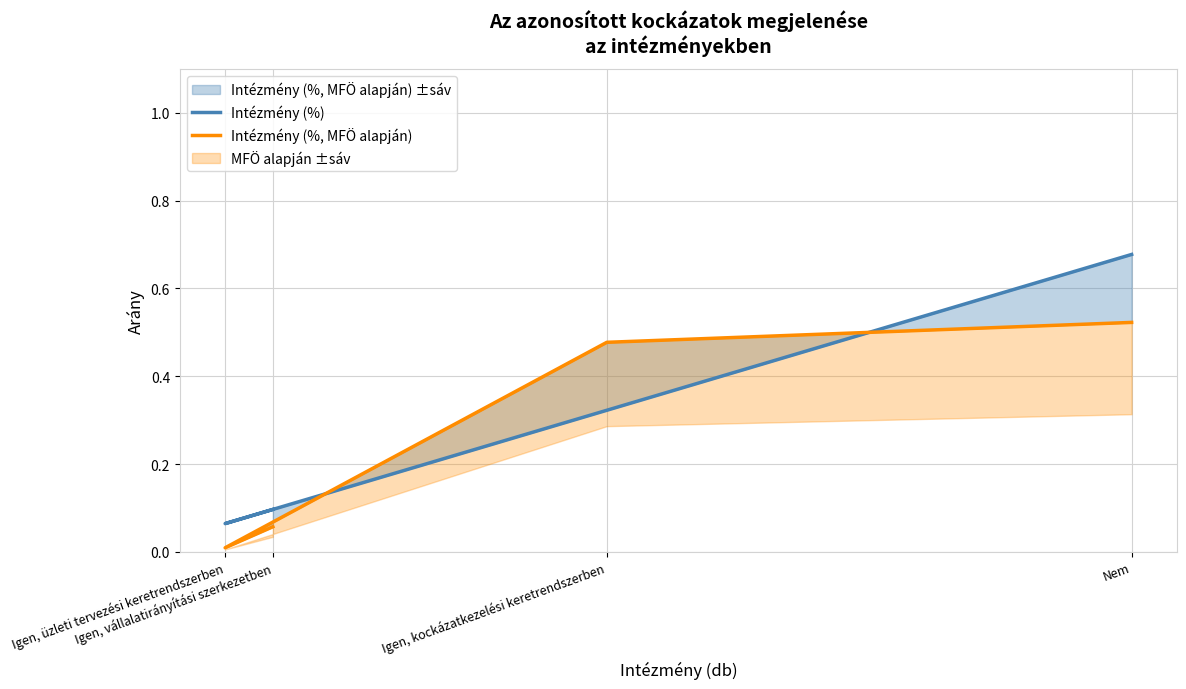

What is the value of the Intézmény (%) point at the 1st from the left?

0.1